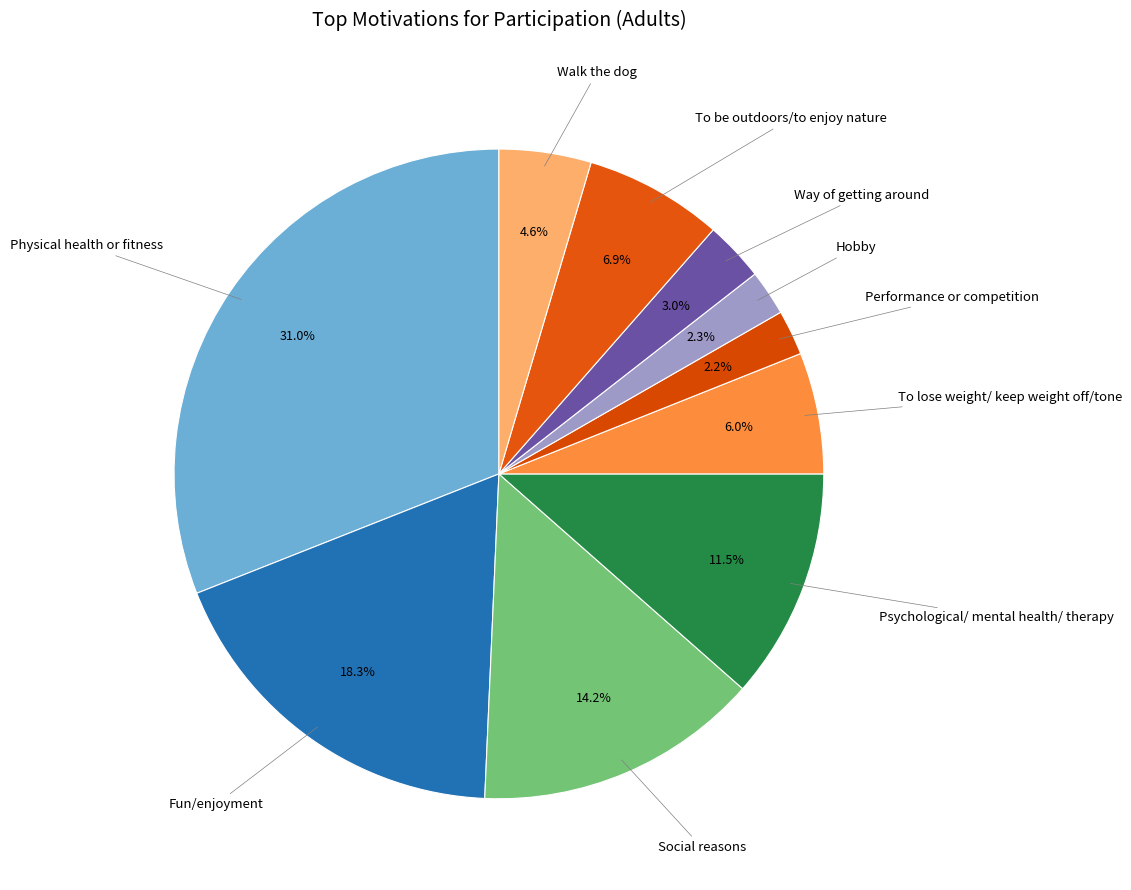

How many slices are in this pie chart?

10